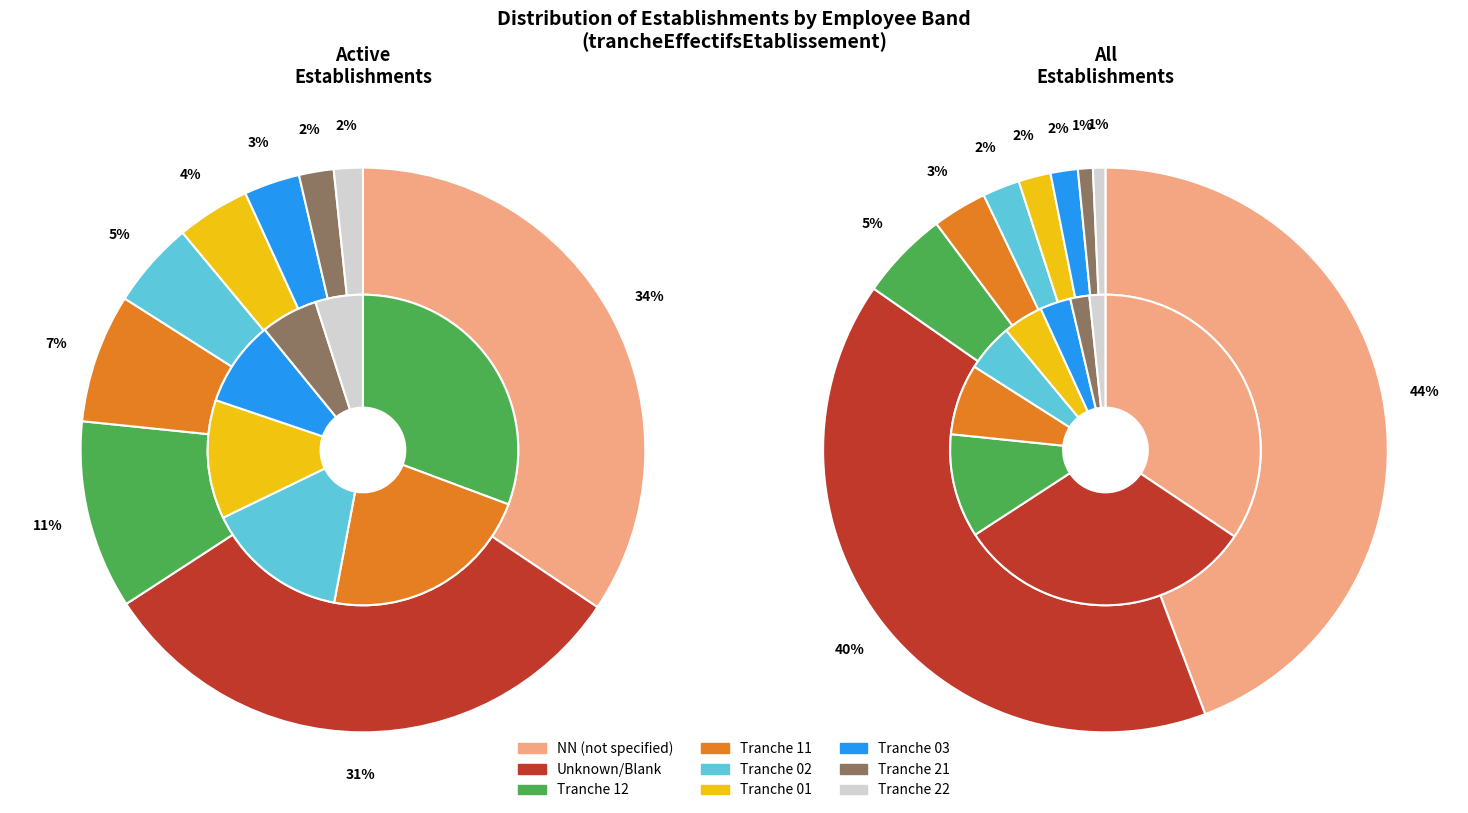

Is it true that 11 is 19% of the pie?

False